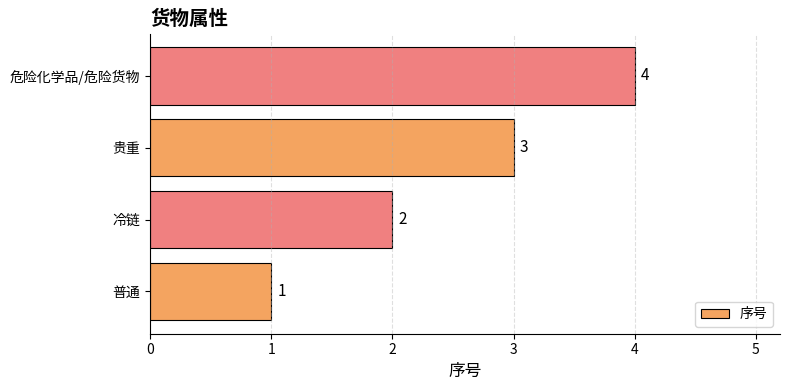

Rank the categories by value from lowest to highest.

普通, 冷链, 贵重, 危险化学品/危险货物